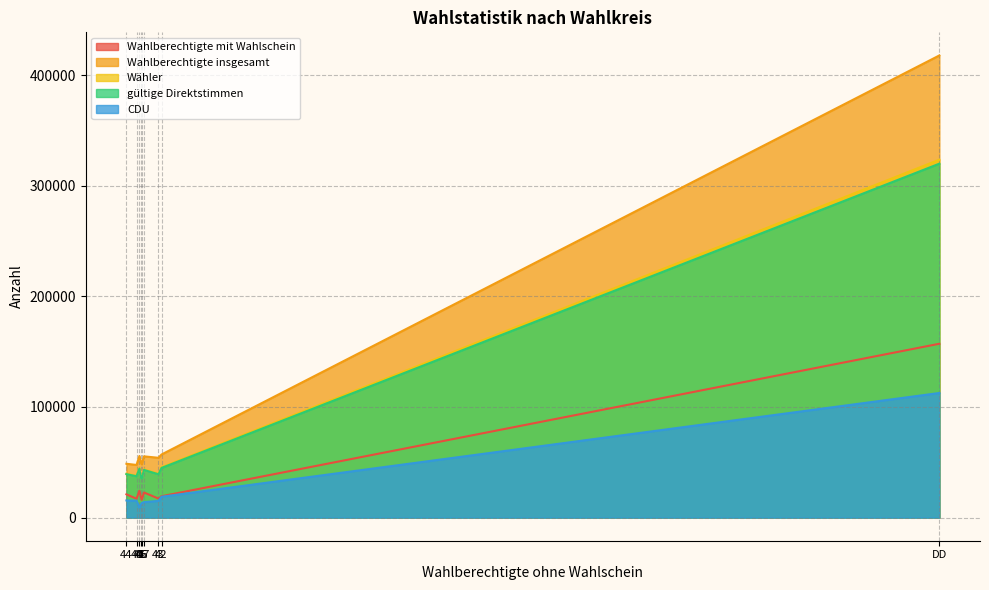

True or false: gültige Direktstimmen and CDU cross at least once.

False